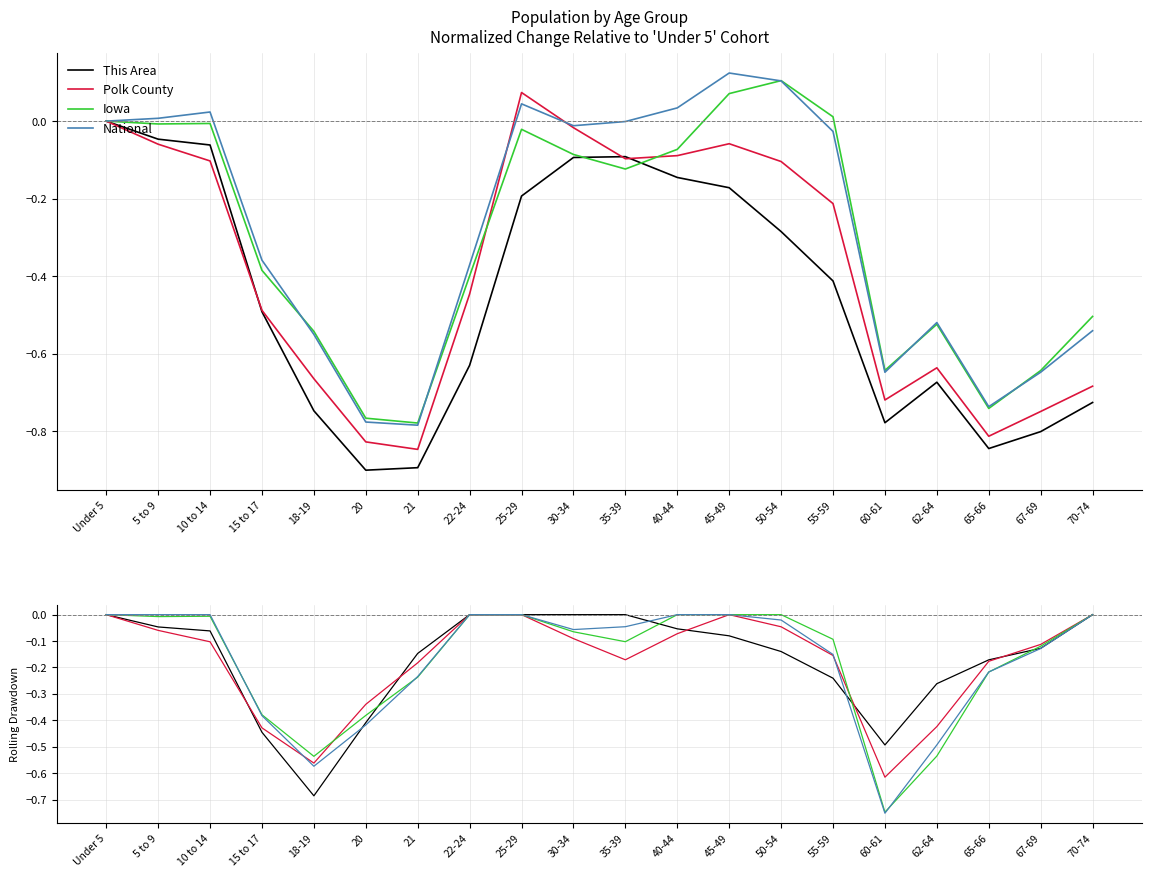

Which series has the largest range (max minus min)?

National